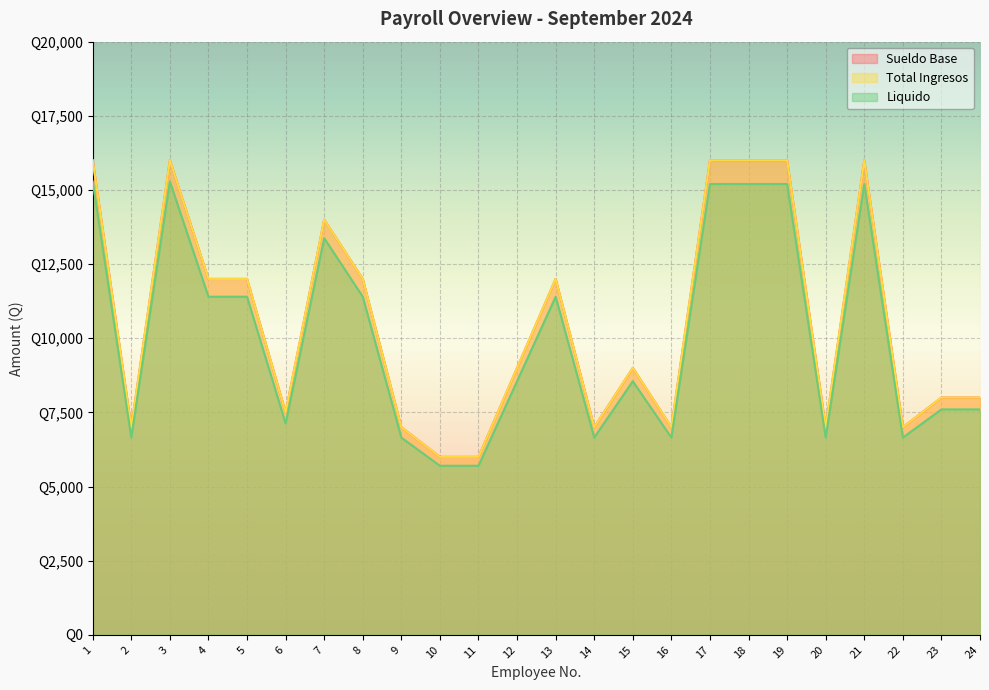

True or false: Liquido and Sueldo Base intersect in this chart.

False